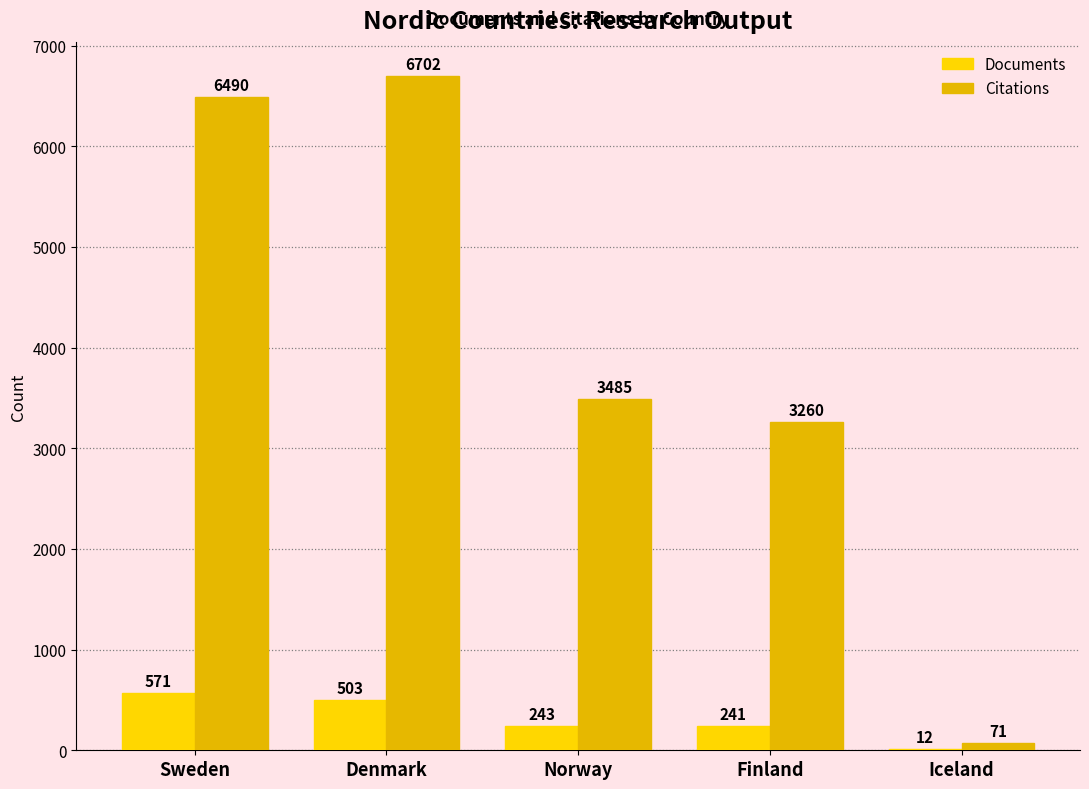

What is the value of the Citations bar at the 3rd from the left?

3485